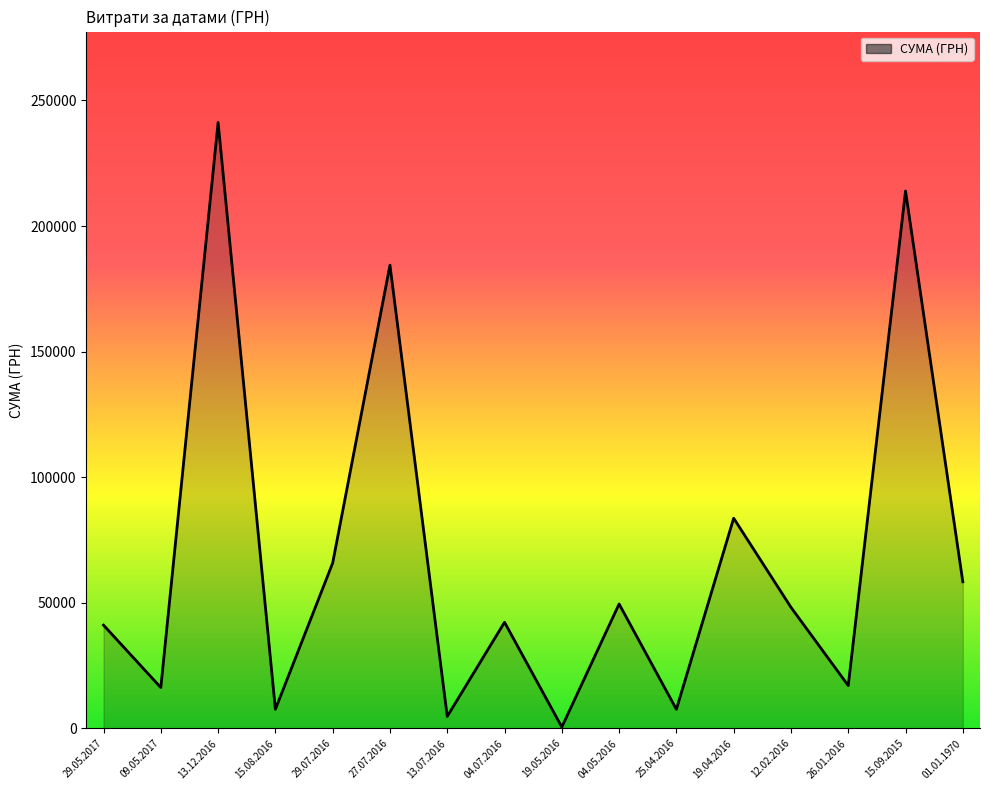

How many series are shown in this chart?

1